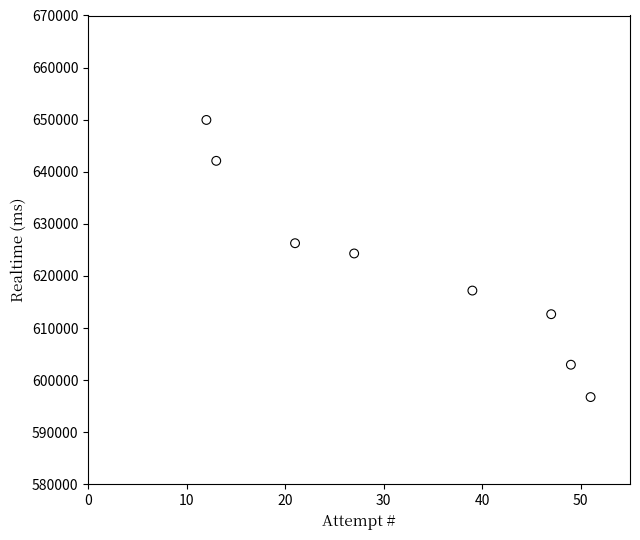

What is the average Y value?

621528